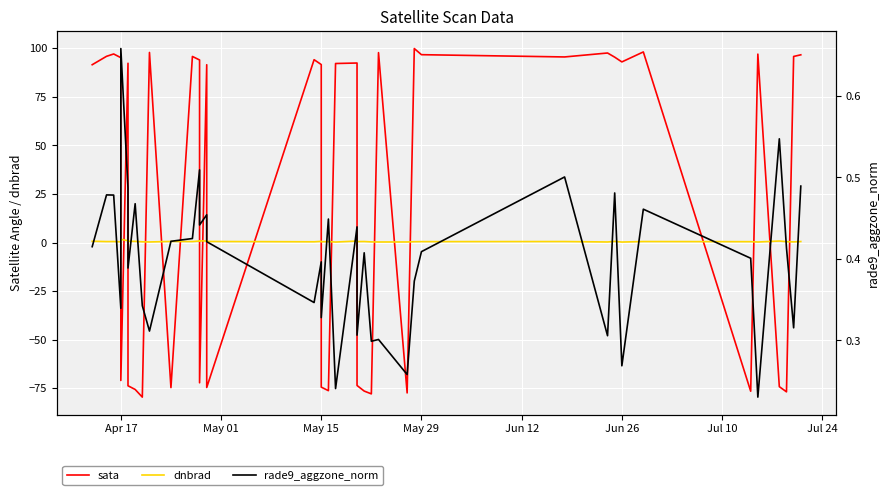

True or false: dnbrad has more than 0 points higher than both neighbors.

True